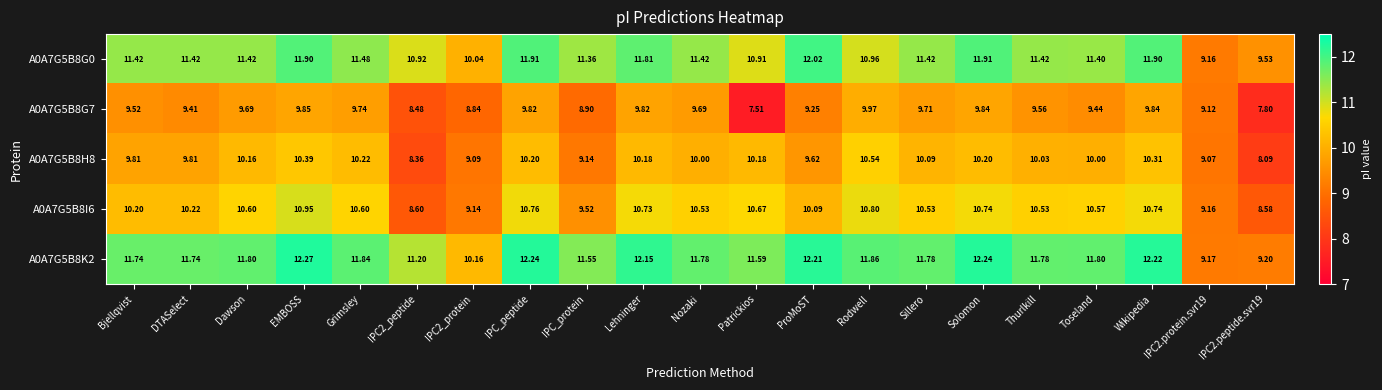

At which label does A0A7G5B8H8 first exceed 10?

Dawson